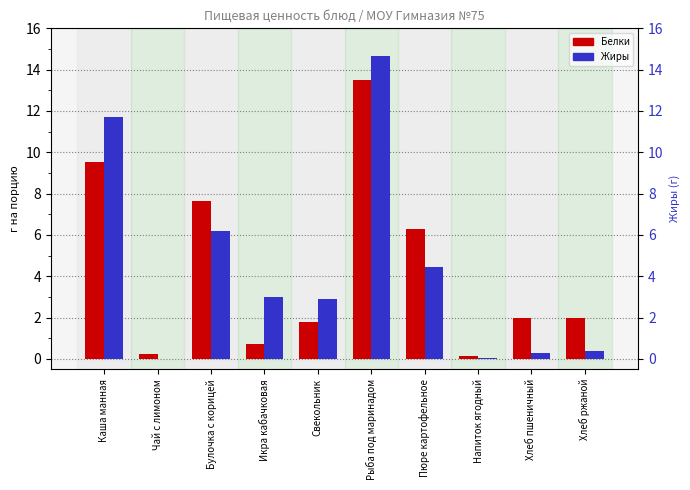

How many groups of bars are there?

10